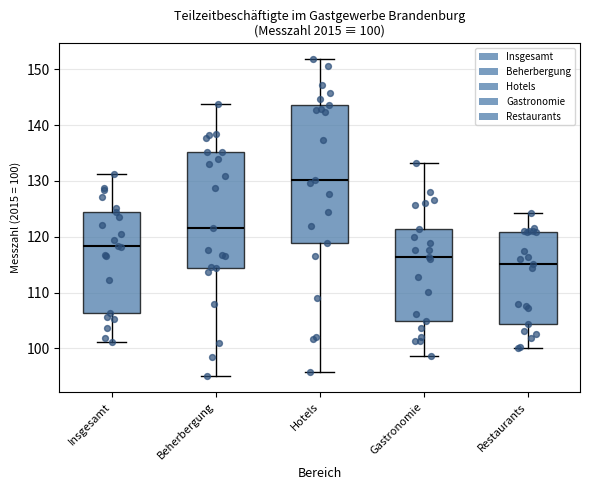

Which box has the highest median line?

Hotels